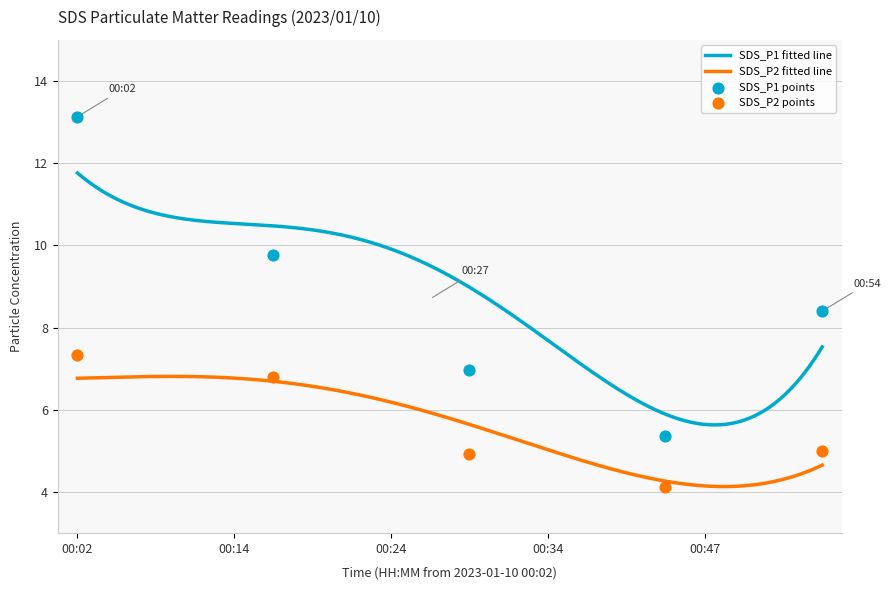

What are all the series names shown in the legend?

SDS_P1, SDS_P2